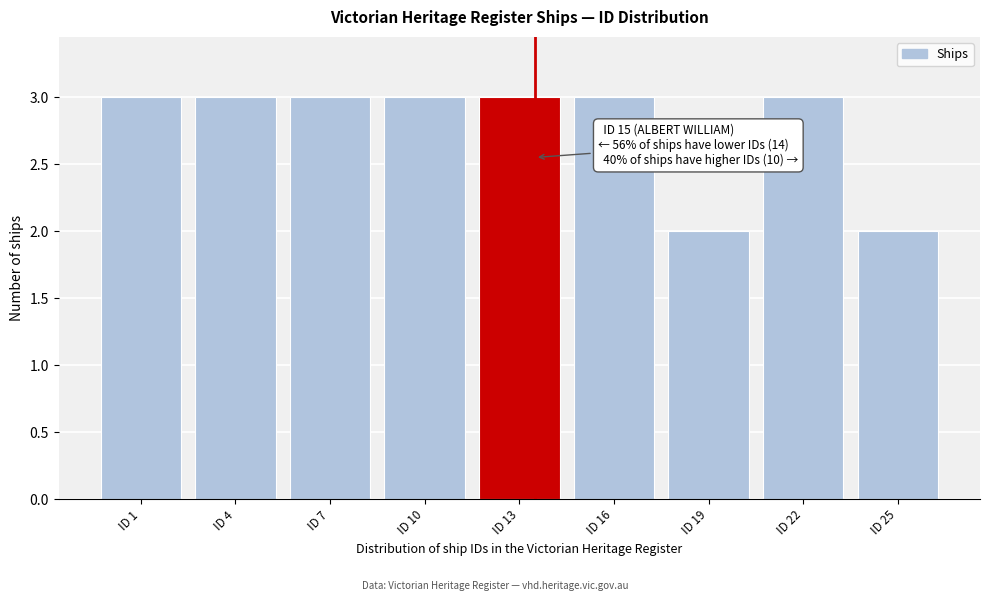

Reading right to left, extract all data points from this chart.

ID 25=2	ID 22=3	ID 19=2	ID 16=3	ID 13=3	ID 10=3	ID 7=3	ID 4=3	ID 1=3